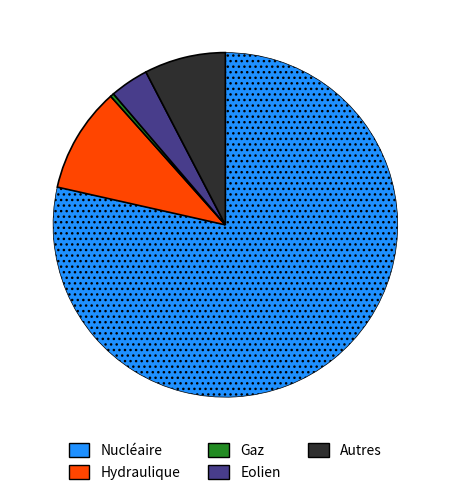

Does any single category account for the majority?

Yes